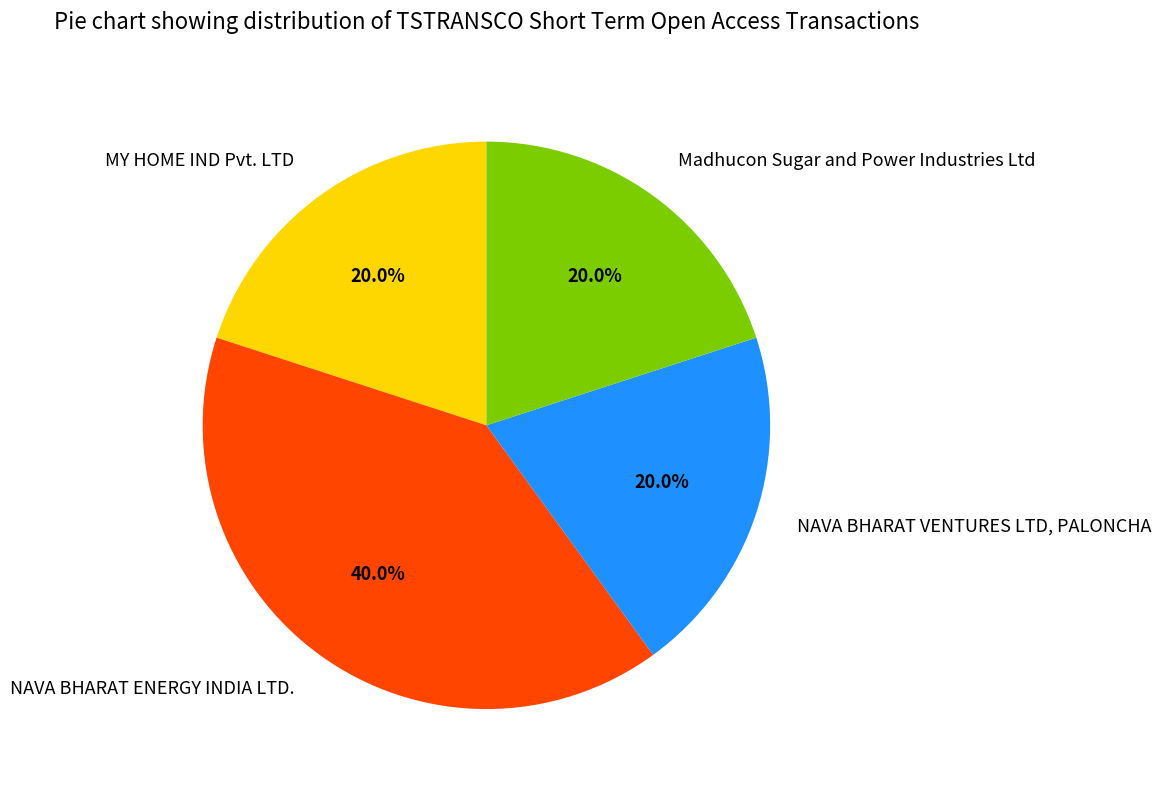

To the nearest percent, what is the combined percentage of NAVA BHARAT VENTURES LTD, PALONCHA and MY HOME IND Pvt. LTD?

40%